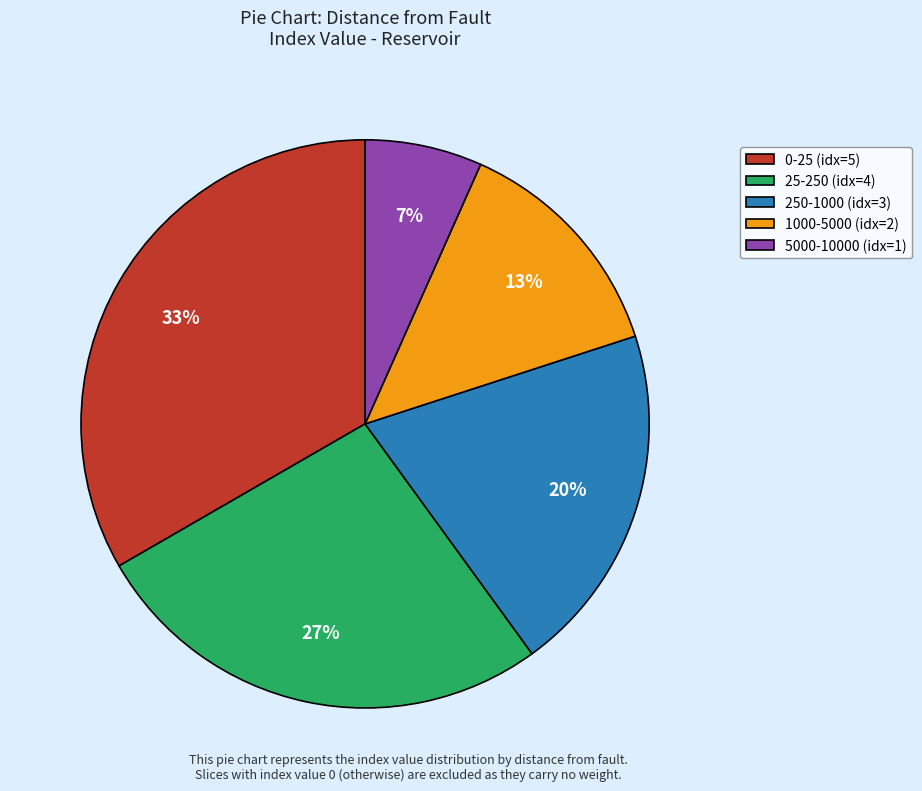

Is the sum of 1000-5000 (idx=2) and 250-1000 (idx=3) greater than half?

No